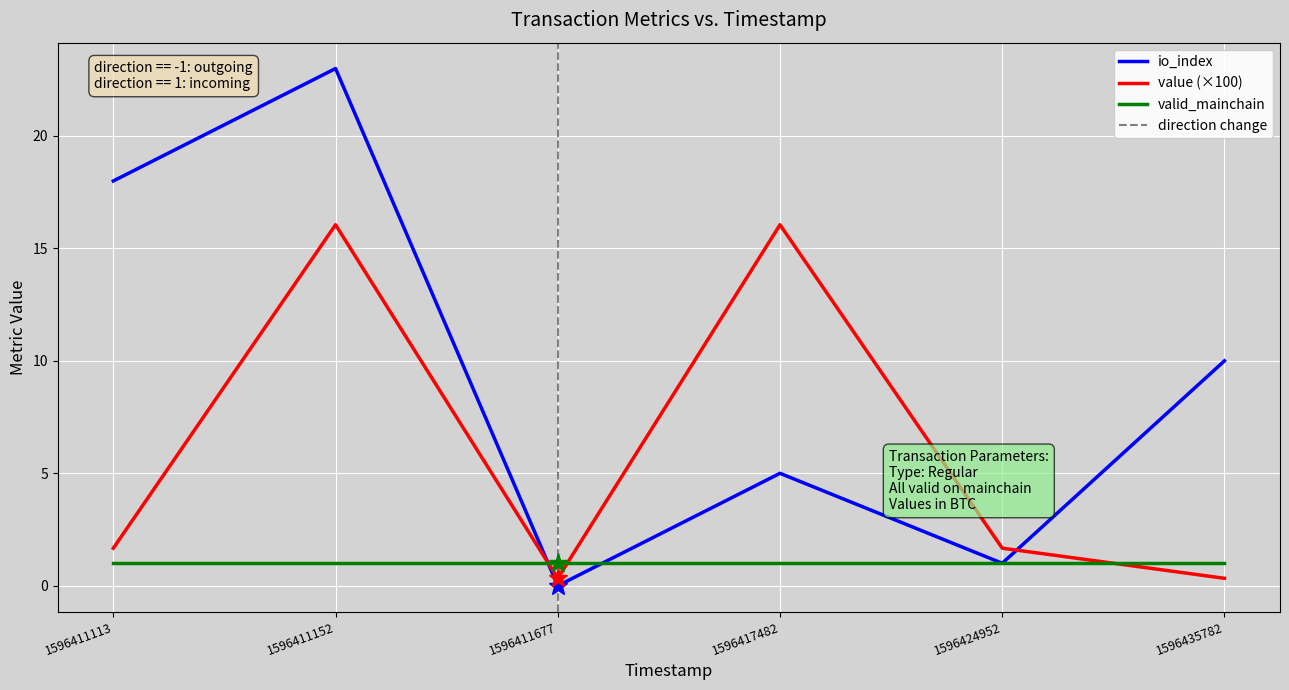

Where is value nearest to the value 8?

1596411113